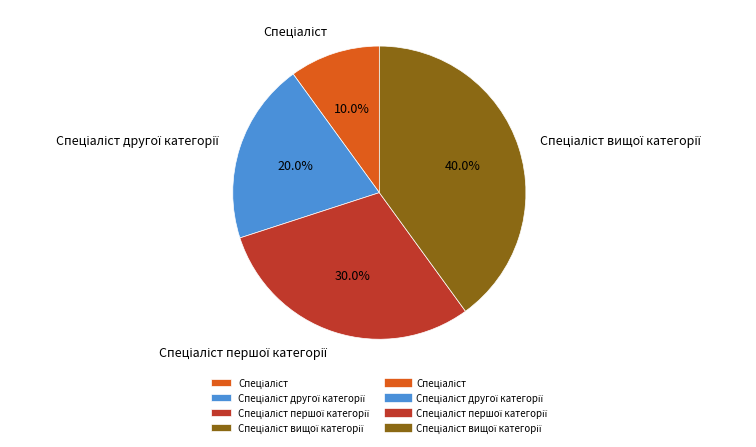

Does any single category account for the majority?

No